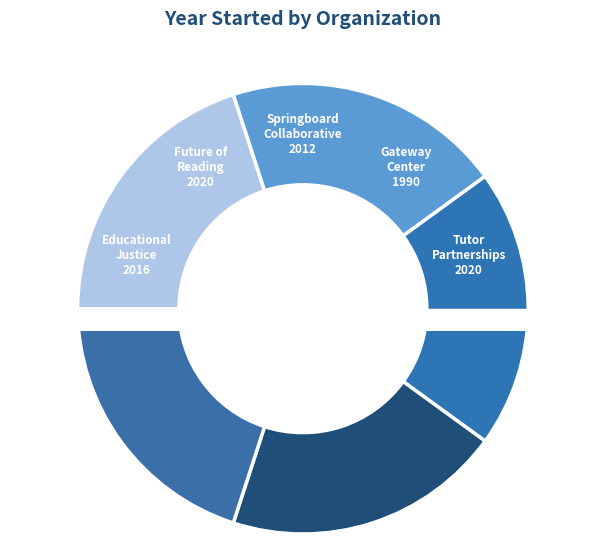

Rank the categories by value from highest to lowest.

Future of Reading, Tutor Partnerships Incorporated, Educational Justice, Springboard Collaborative, The Gateway Center for Education